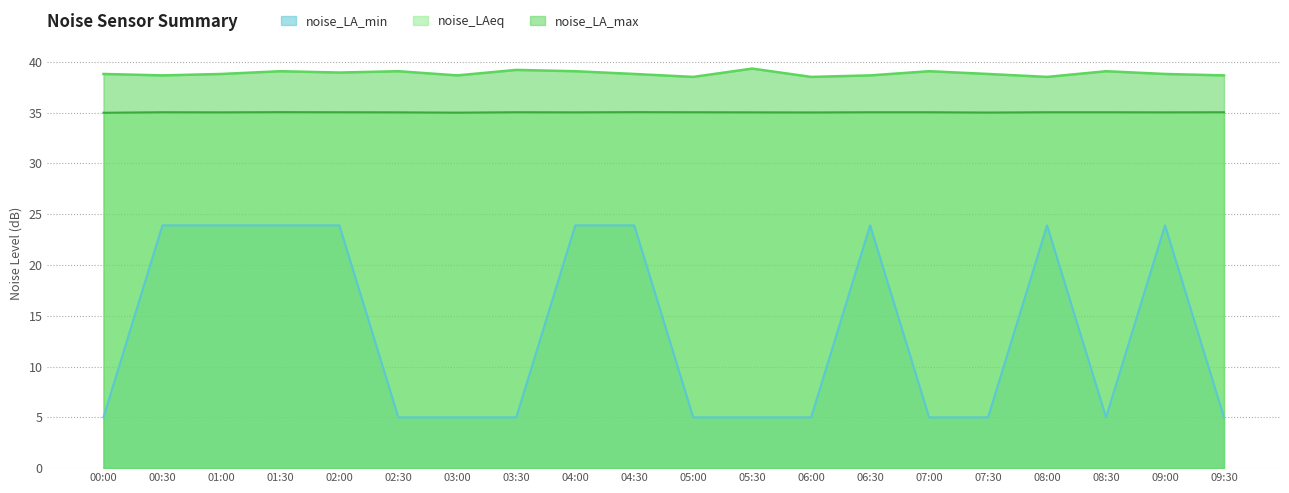

True or false: noise_LA_max and noise_LA_min cross at least once.

False